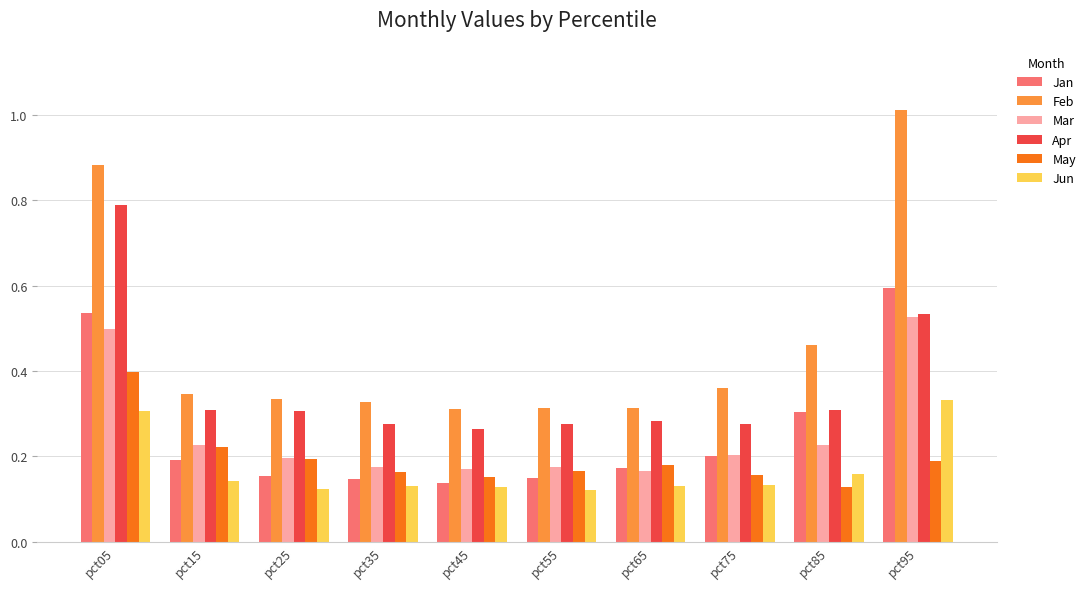

Rank the series by their maximum value, from highest to lowest.

Feb, Apr, Jan, Mar, May, Jun